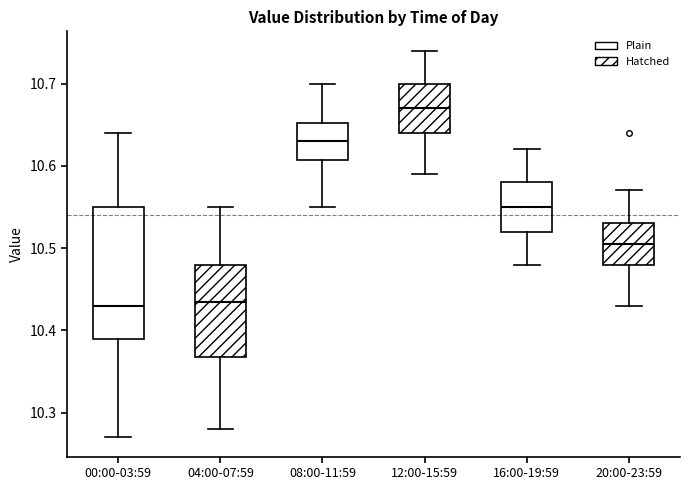

Where does the upper whisker of the box for 04:00-07:59 end on the y-axis? The values are not printed on the chart, so give them approximately, as read against the axis.

10.55